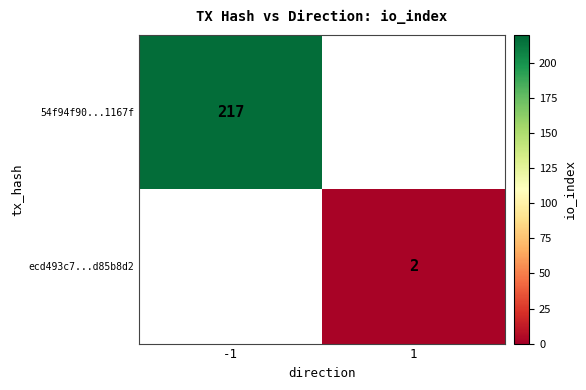

Which category has the highest value across all series?

-1